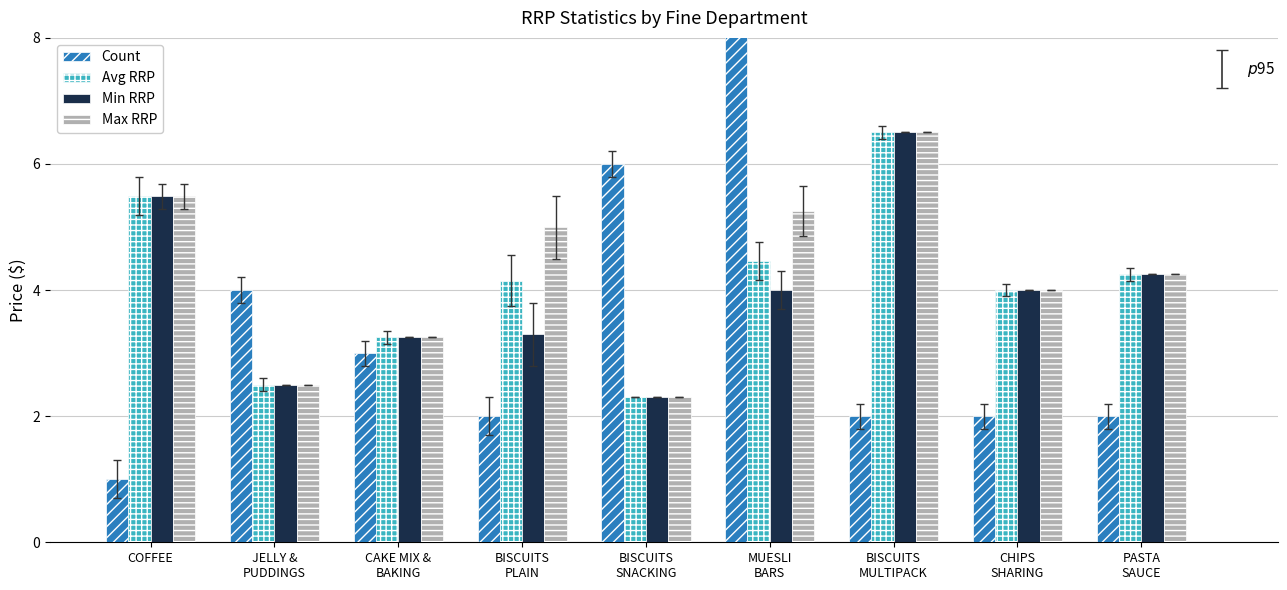

How many bars are there in each group?

4